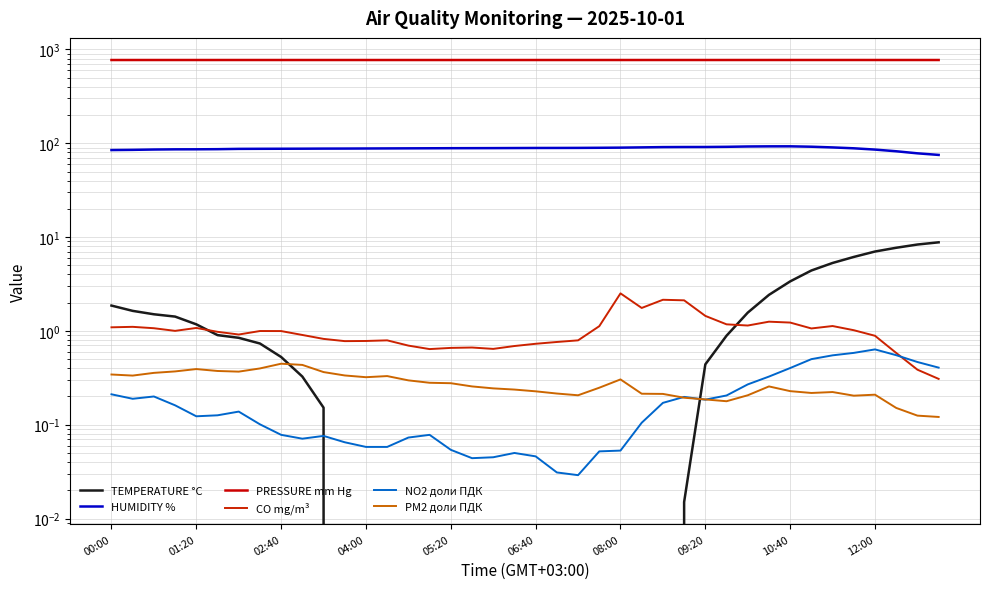

Where is NO2 доли ПДК nearest to the value 0?

22